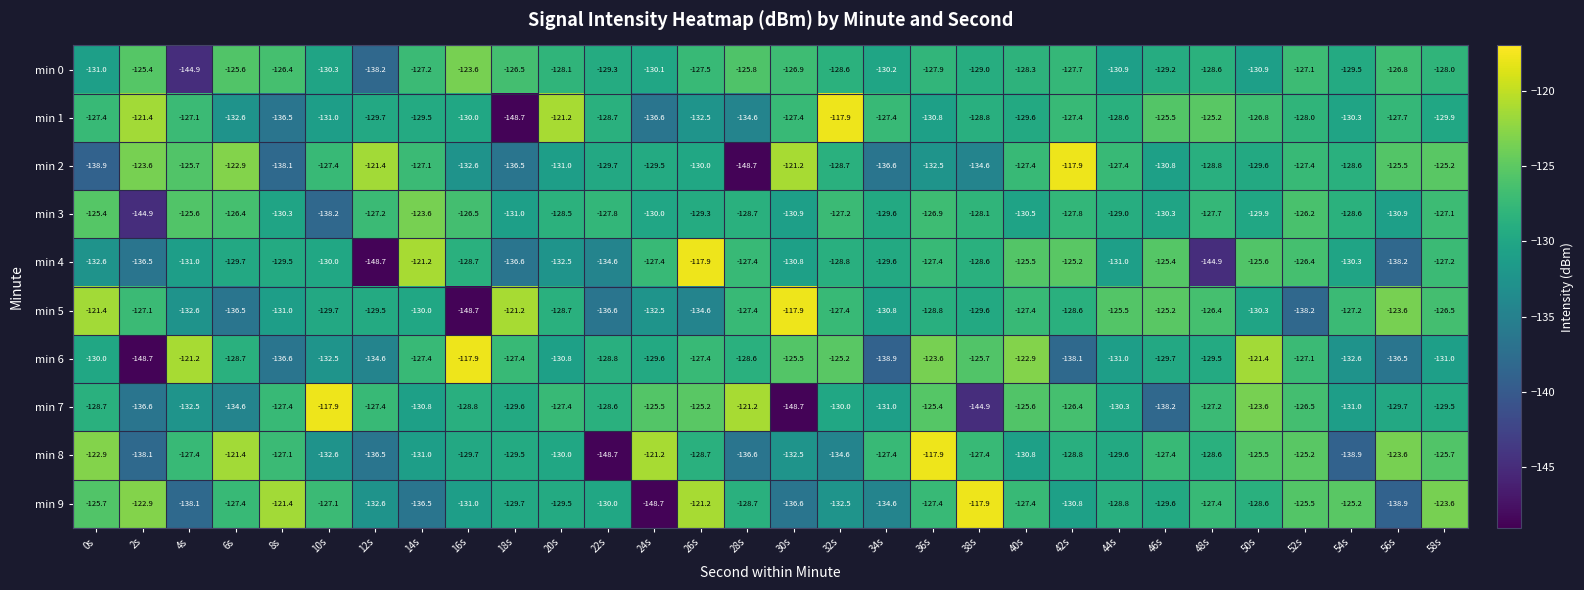

Is it true that min 4 equals -132.6 at 0s?

True